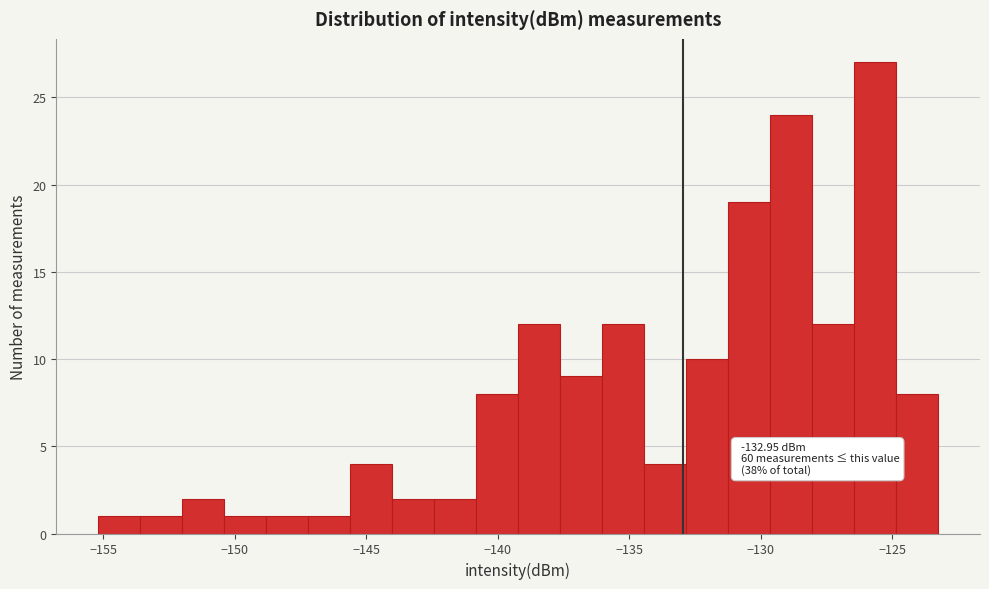

Read against the x-axis, roughly where is the centre of the tallest bar?

-125.5